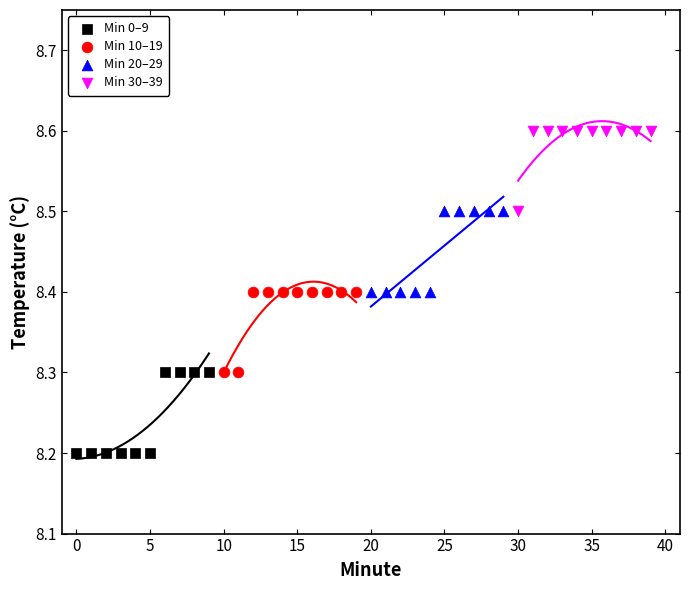

Which series contains the highest Y value?

Min 30–39